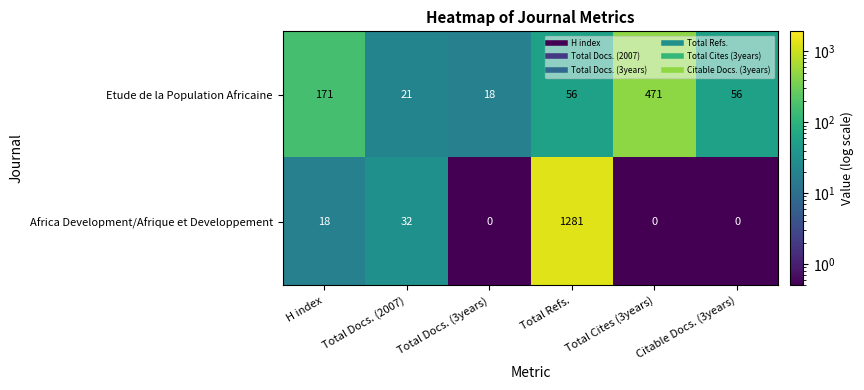

The value of Africa Development/Afrique et Developpement at Total Cites (3years) is 0. True or false?

True